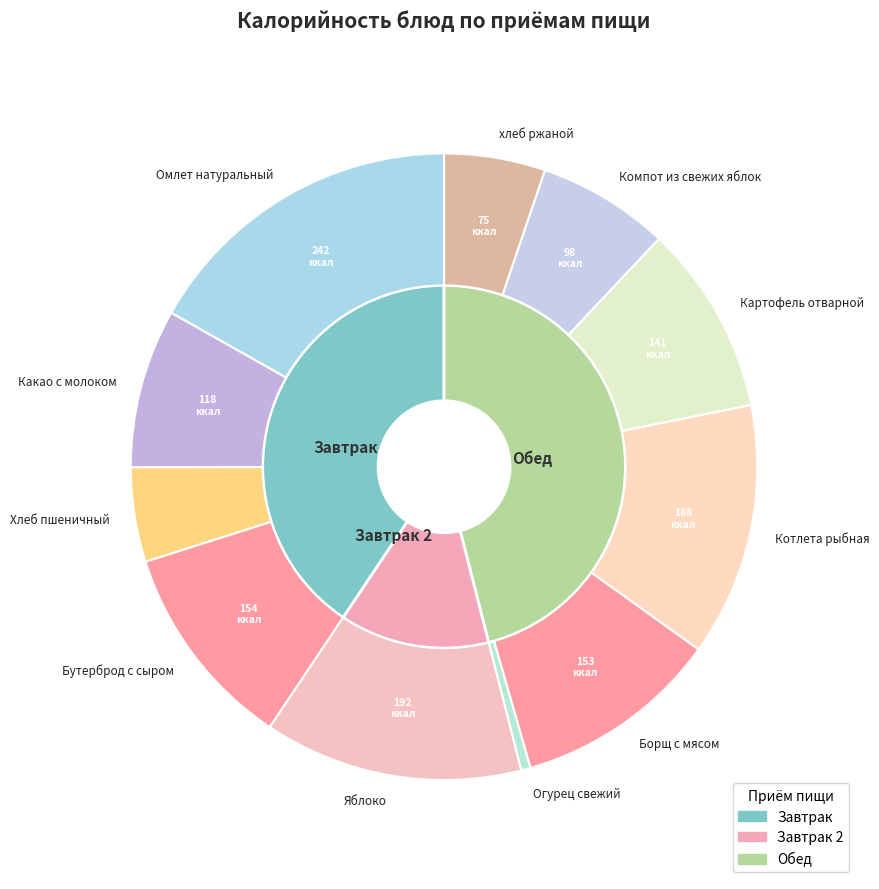

Count the number of slices in the pie.

11